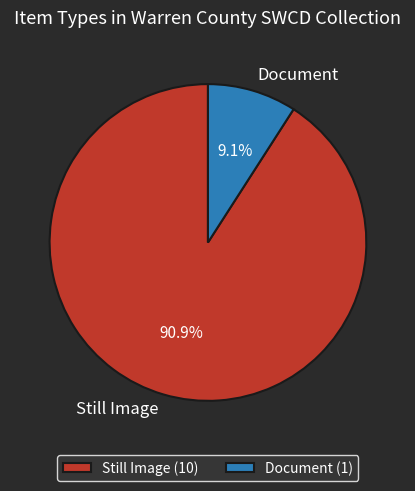

Which slice is the largest?

Still Image